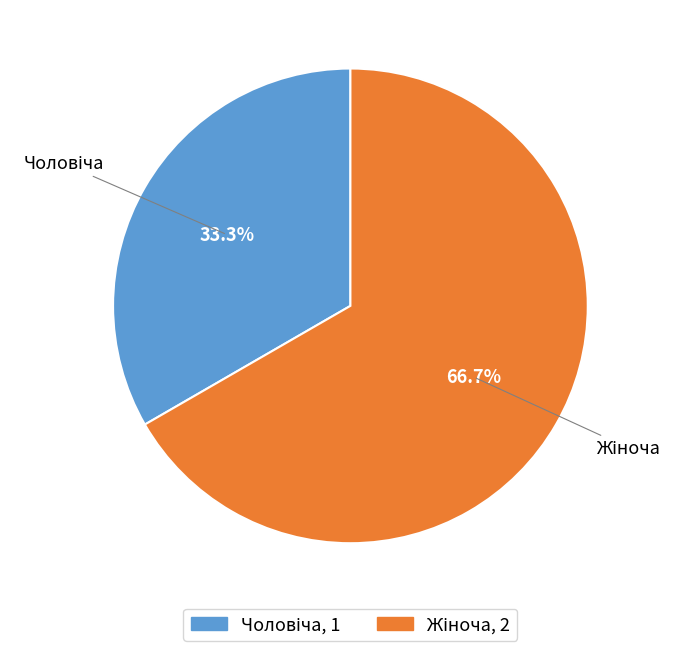

Does any single category account for the majority?

Yes